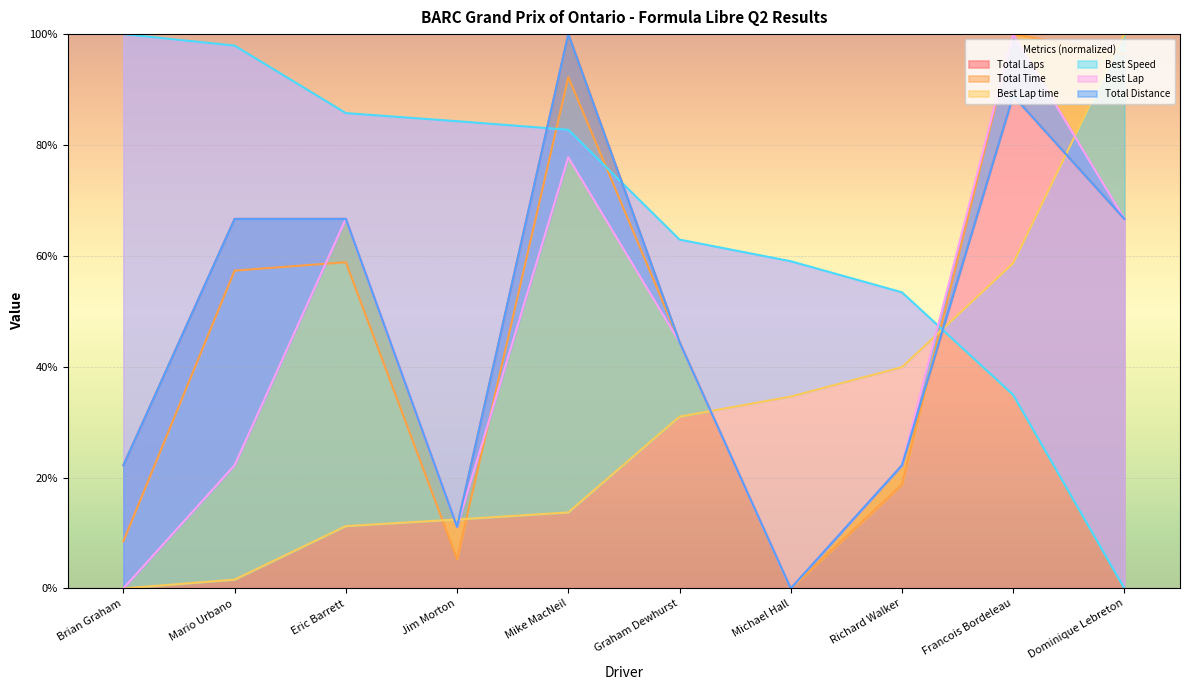

How many data points in Total Time are less than 57?

5